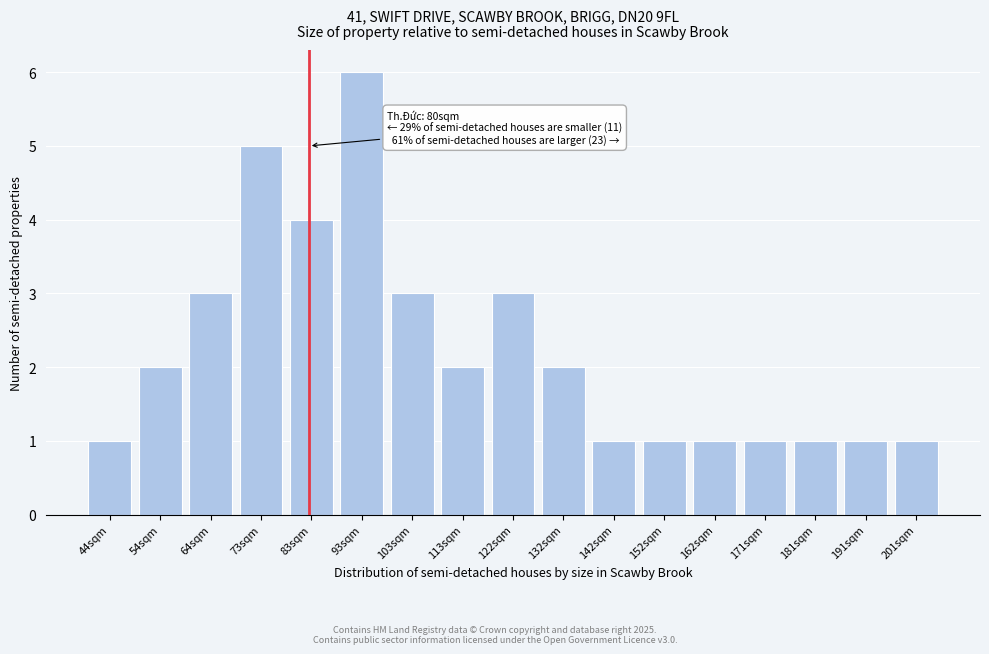

Reading left to right, extract all data points from this chart.

44sqm=1	54sqm=2	64sqm=3	73sqm=5	83sqm=4	93sqm=6	103sqm=3	113sqm=2	122sqm=3	132sqm=2	142sqm=1	152sqm=1	162sqm=1	171sqm=1	181sqm=1	191sqm=1	201sqm=1